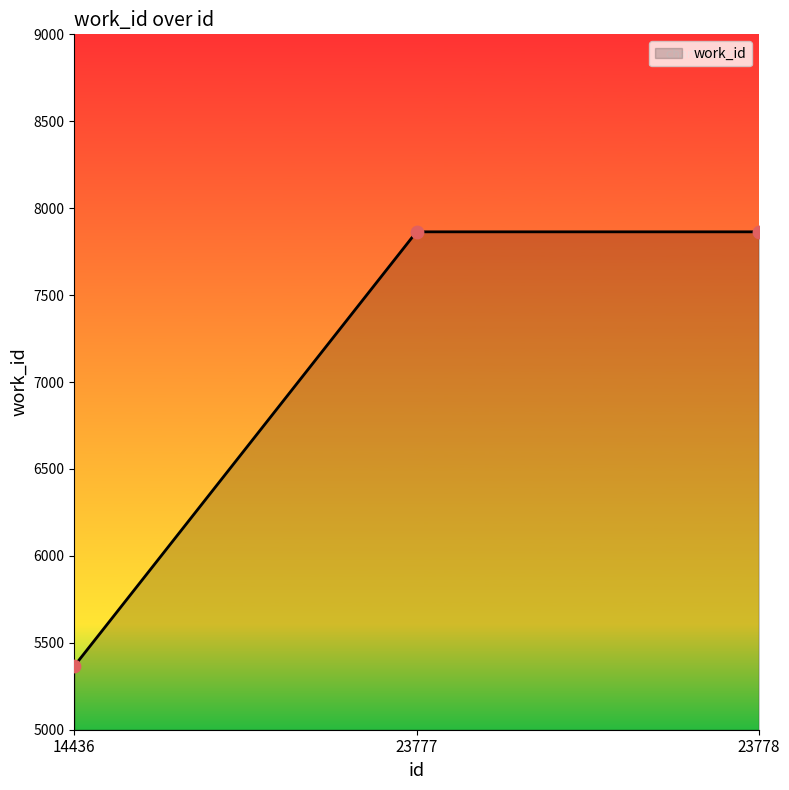

Which has a higher value, 14436 or 23778?

23778